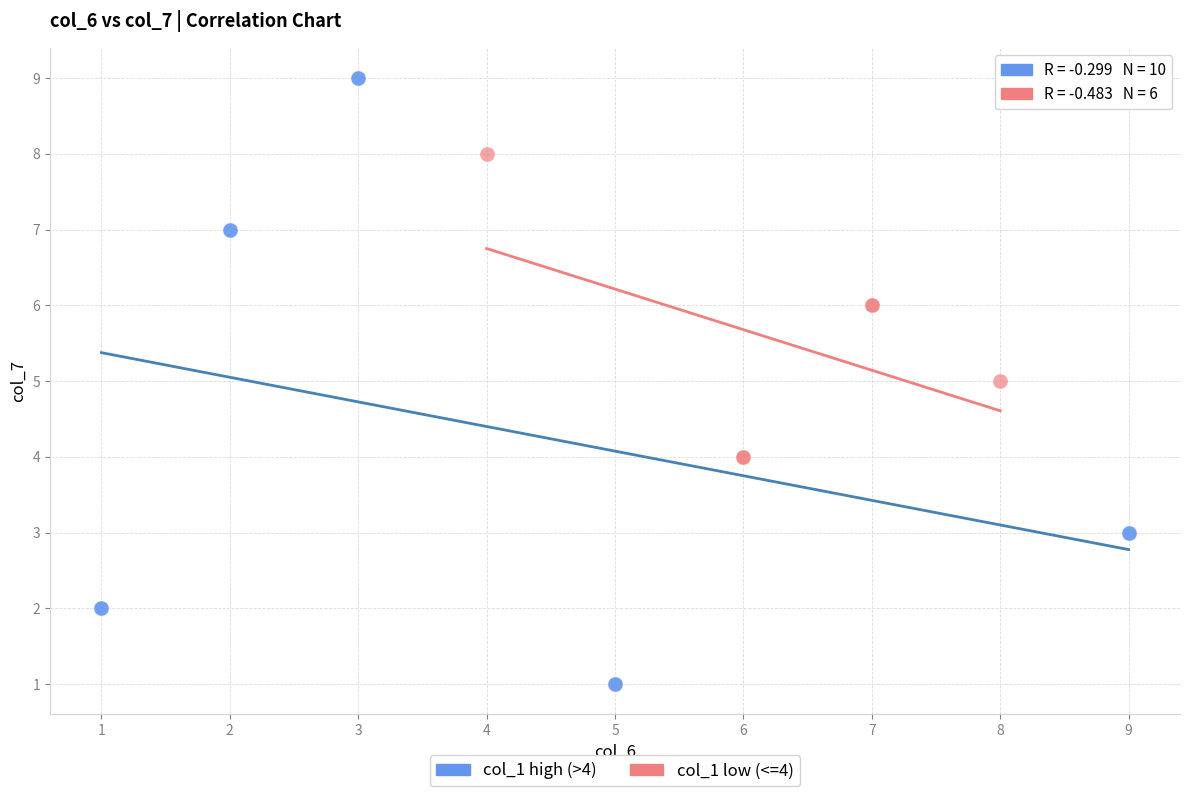

Which series contains the highest Y value?

col_1 high (>4)